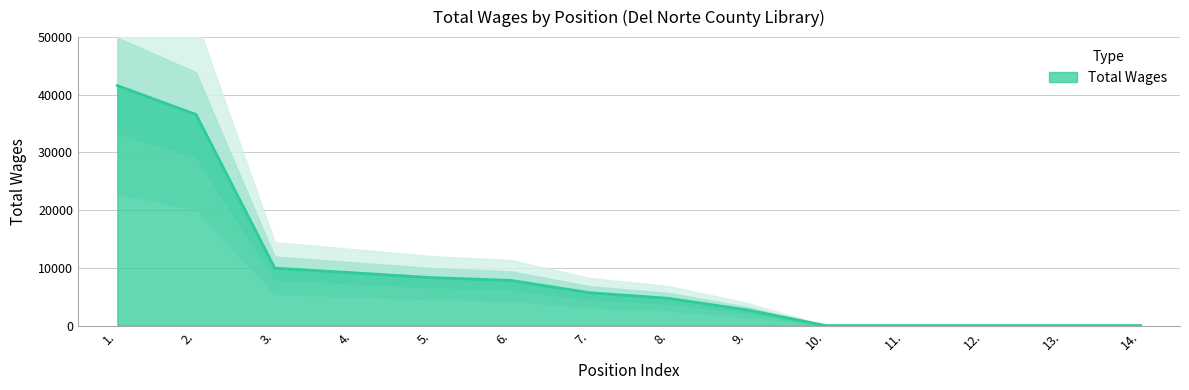

How many values are below 5691?

7